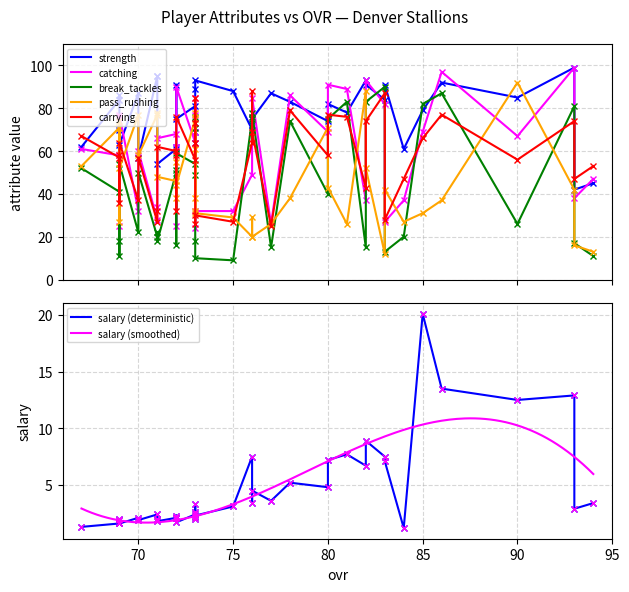

List the series in order of their peak value, highest first.

catching, strength, pass_rushing, break_tackles, carrying, salary